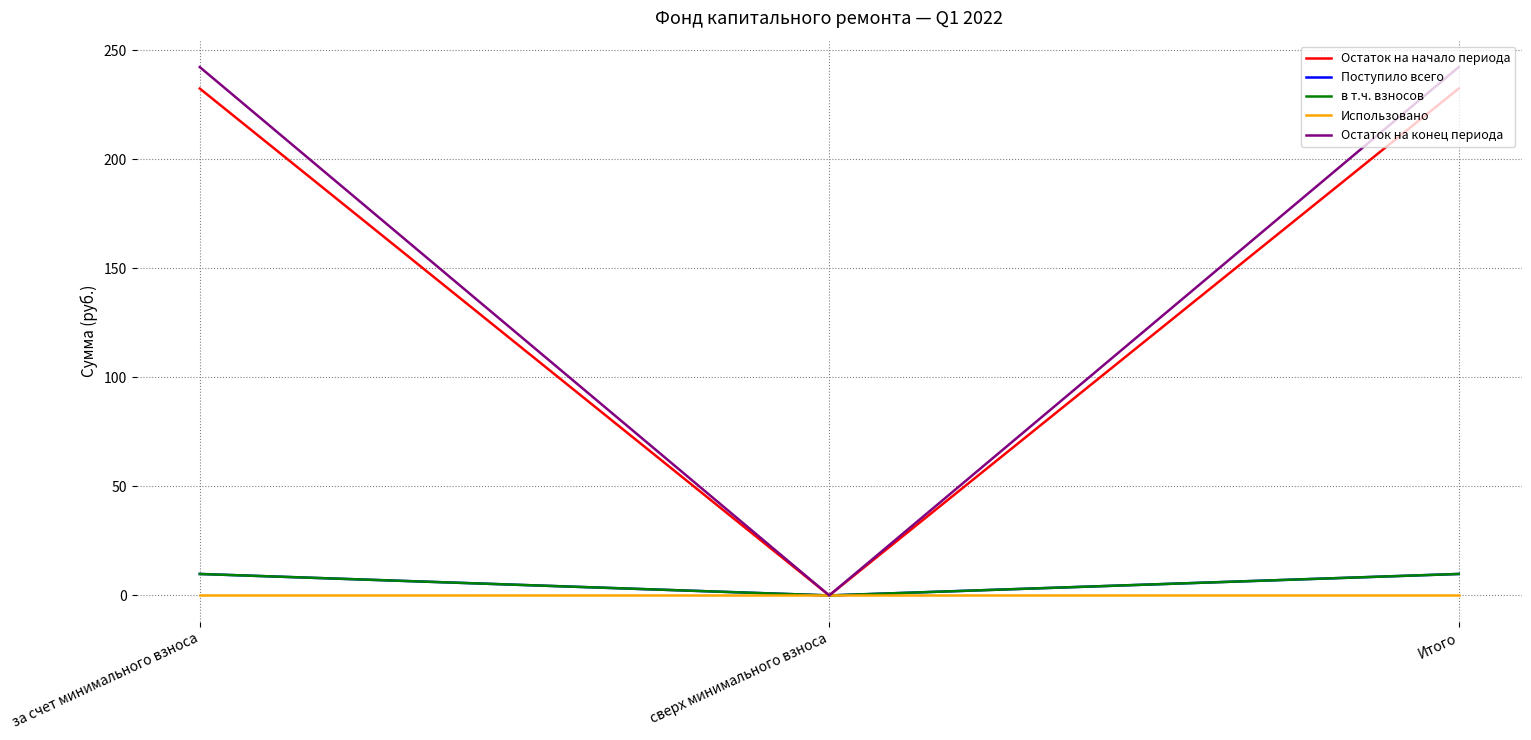

Does the chart have visible grid lines?

Yes